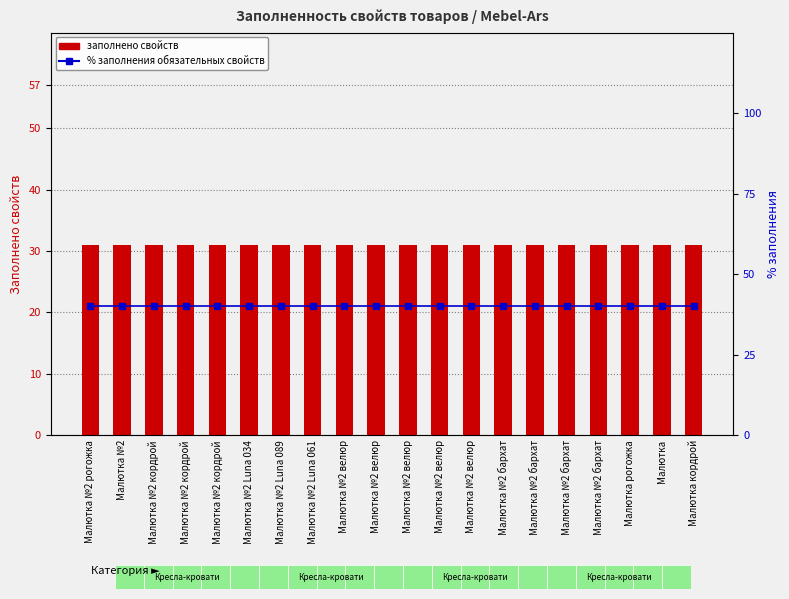

Between Малютка №2 кордрой and Малютка кордрой, which is larger?

Малютка №2 кордрой